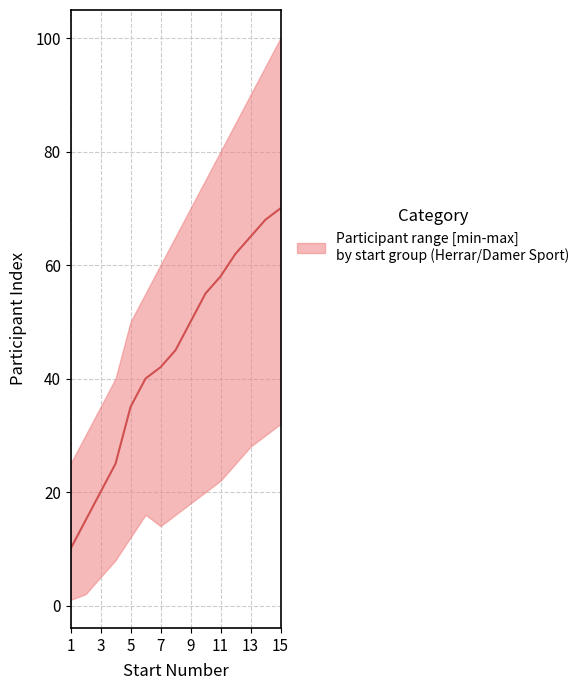

Is it true that lower equals 16 at 5?

False